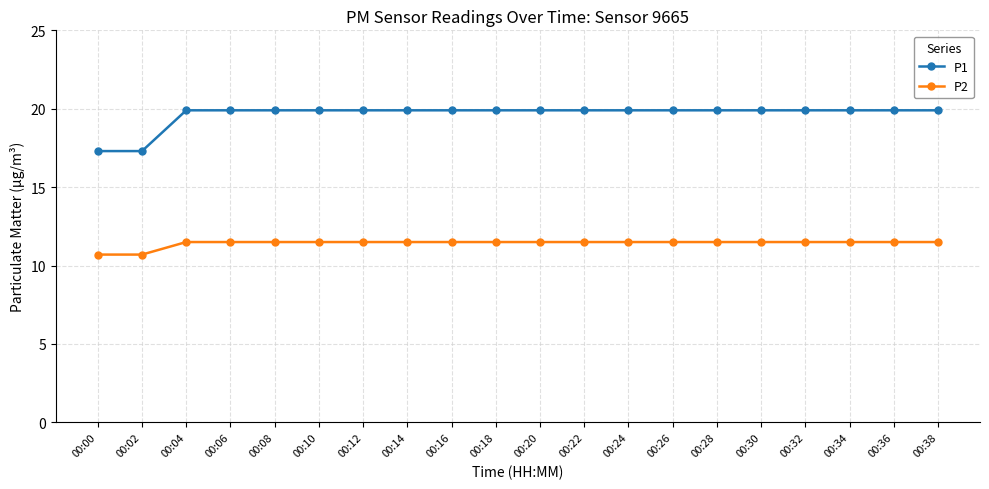

Rank the series at 00:02 from lowest to highest value.

P2, P1